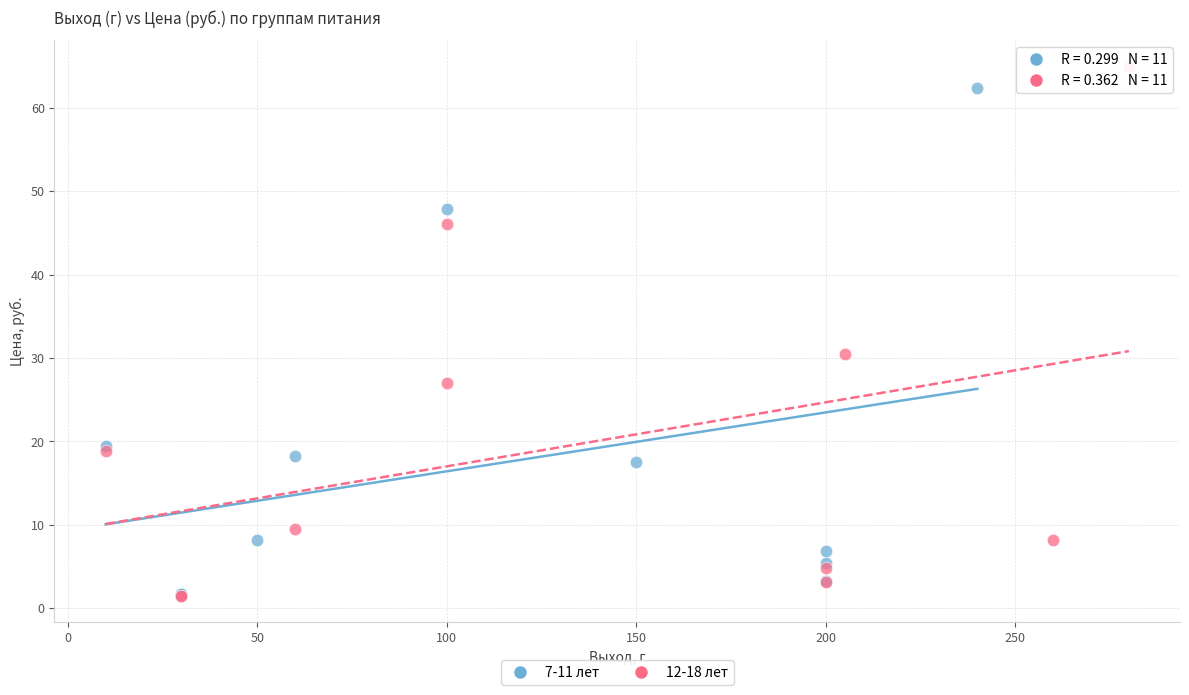

Which series has the widest spread of Y values?

12-18 лет